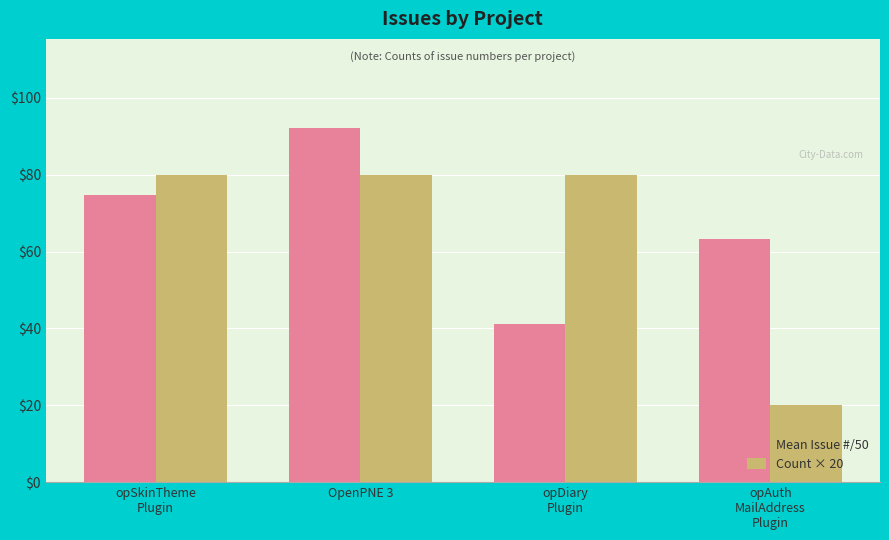

What is the label of the 2nd bar from the right?

opDiary
Plugin